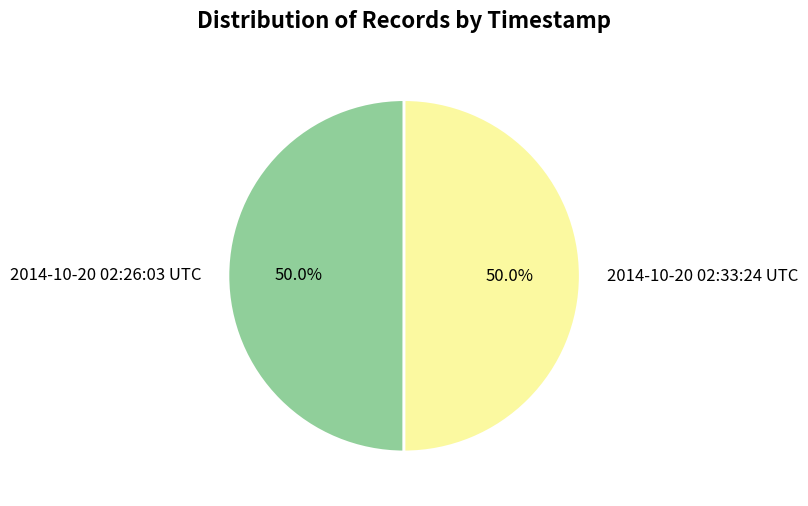

How many slices are in this pie chart?

2